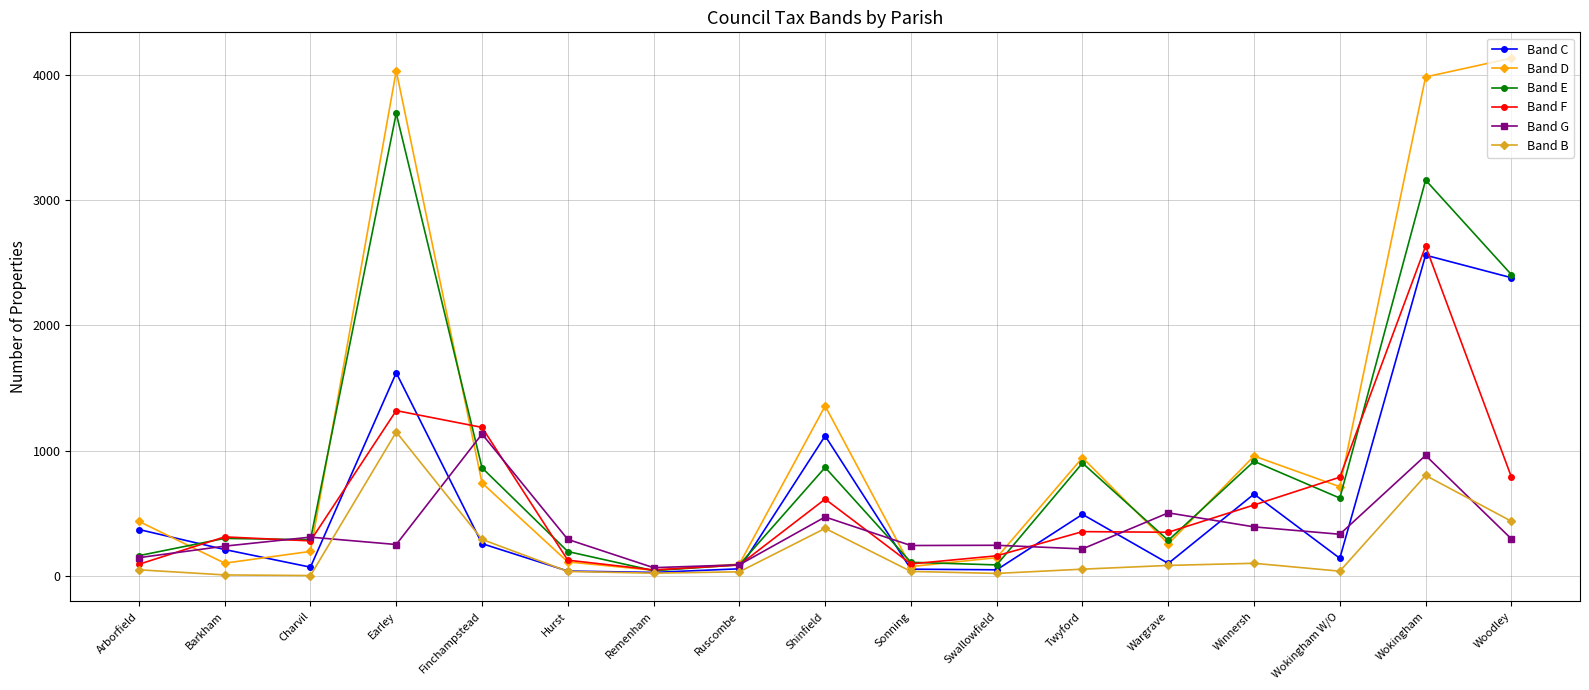

What is the average value of the Band E series?

880